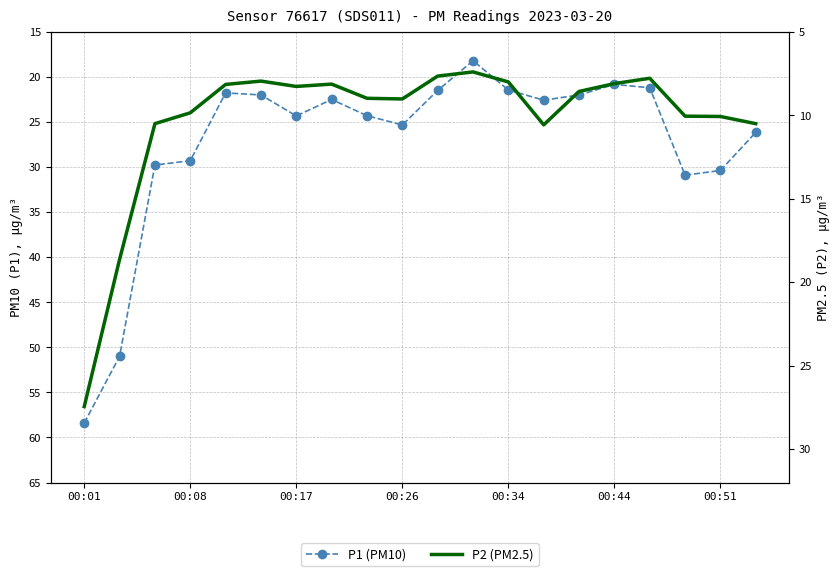

Does the chart display data point markers on the line(s)?

No